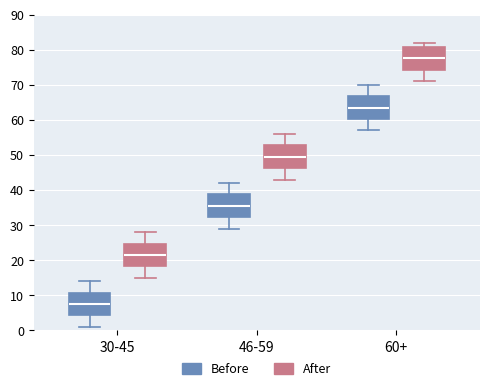

Reading left to right, read every box against the y-axis: the position of its median line, the range the box covers, and the ends of its whiskers. The values are not printed on the chart, so give them approximately, as read against the axis.

30-45 (Before): median 8, box 4 to 11, whiskers 1 to 14
30-45 (After): median 22, box 18 to 25, whiskers 15 to 28
46-59 (Before): median 36, box 32 to 39, whiskers 29 to 42
46-59 (After): median 50, box 46 to 53, whiskers 43 to 56
60+ (Before): median 64, box 60 to 67, whiskers 57 to 70
60+ (After): median 78, box 74 to 81, whiskers 71 to 82